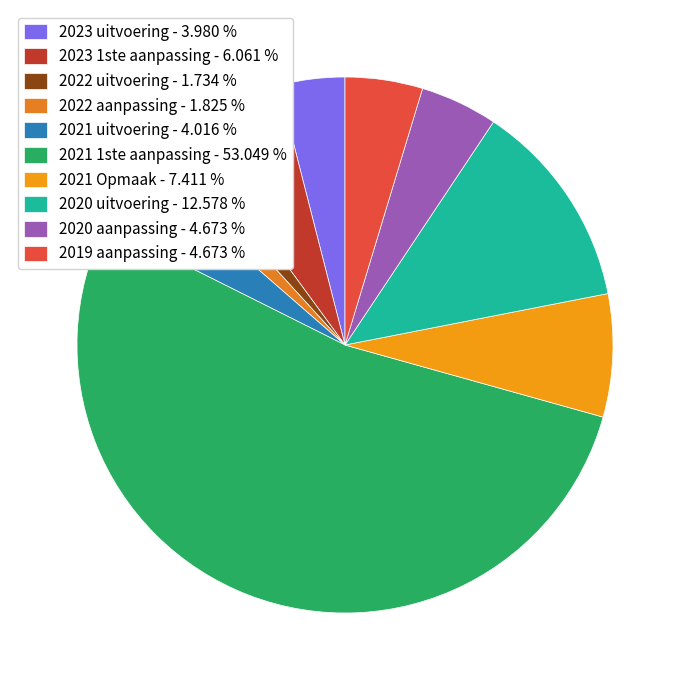

What is the largest slice in the pie chart?

2021 1ste aanpassing